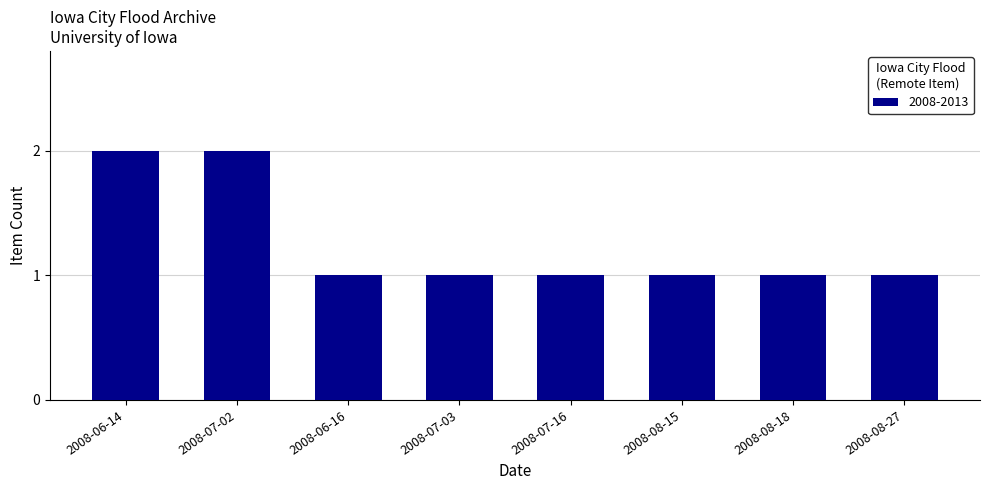

What is the average value?

1